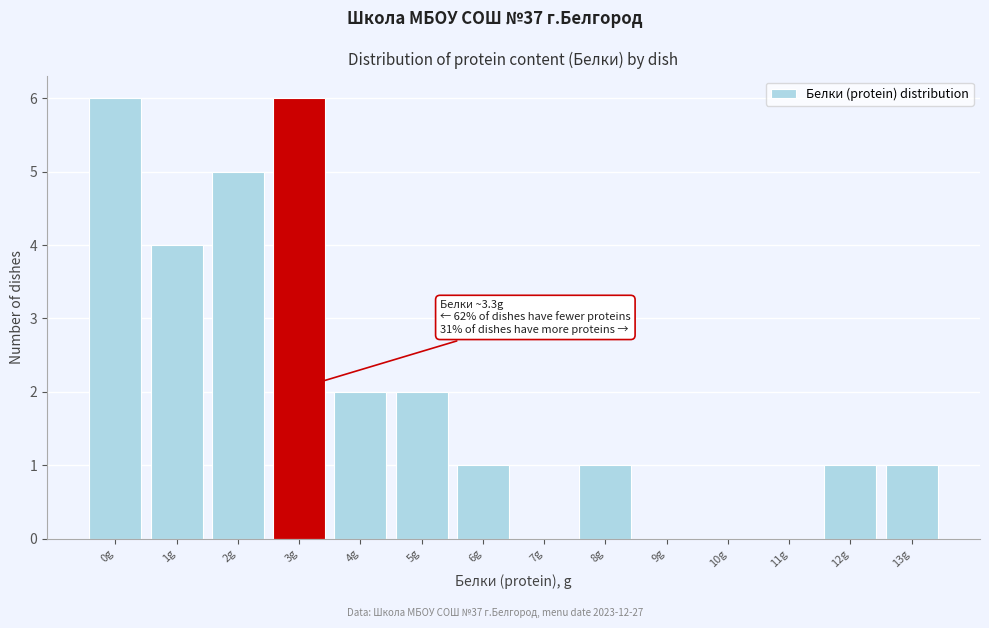

Reading left to right, list all the values displayed in this chart.

0g=6	1g=4	2g=5	3g=6	4g=2	5g=2	6g=1	7g=0	8g=1	9g=0	10g=0	11g=0	12g=1	13g=1